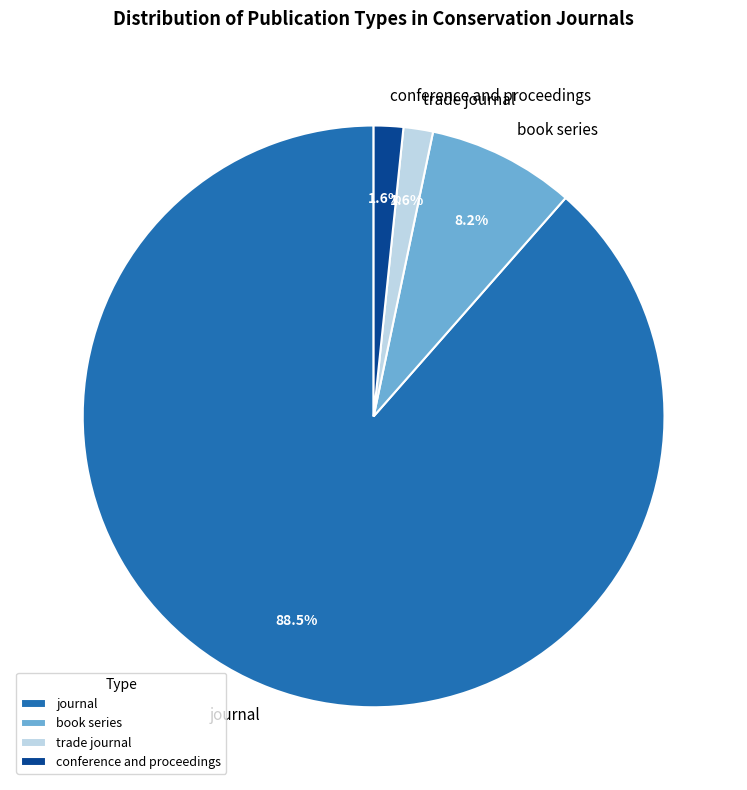

To the nearest percent, what portion does trade journal represent?

2%